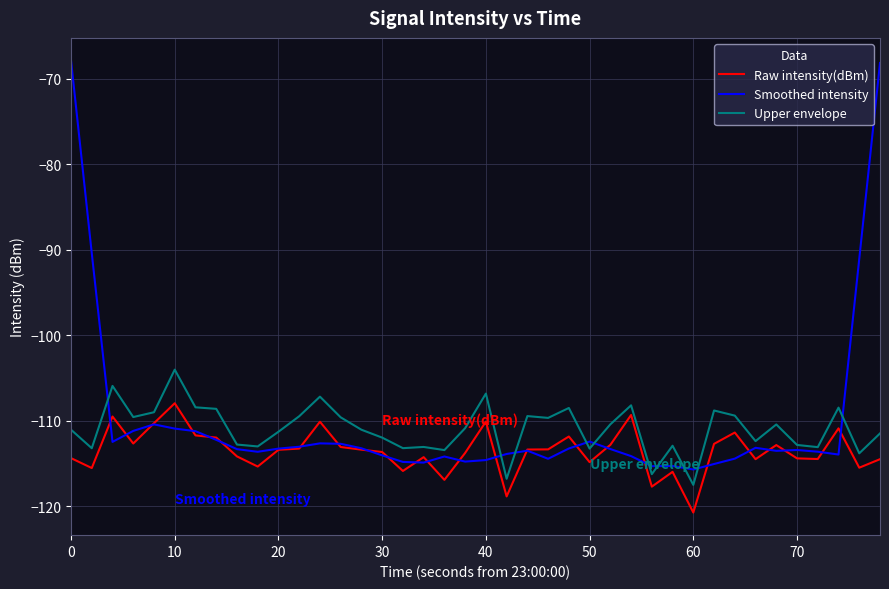

Rank the series by their maximum value, from highest to lowest.

Smoothed intensity, Upper envelope, Raw intensity(dBm)